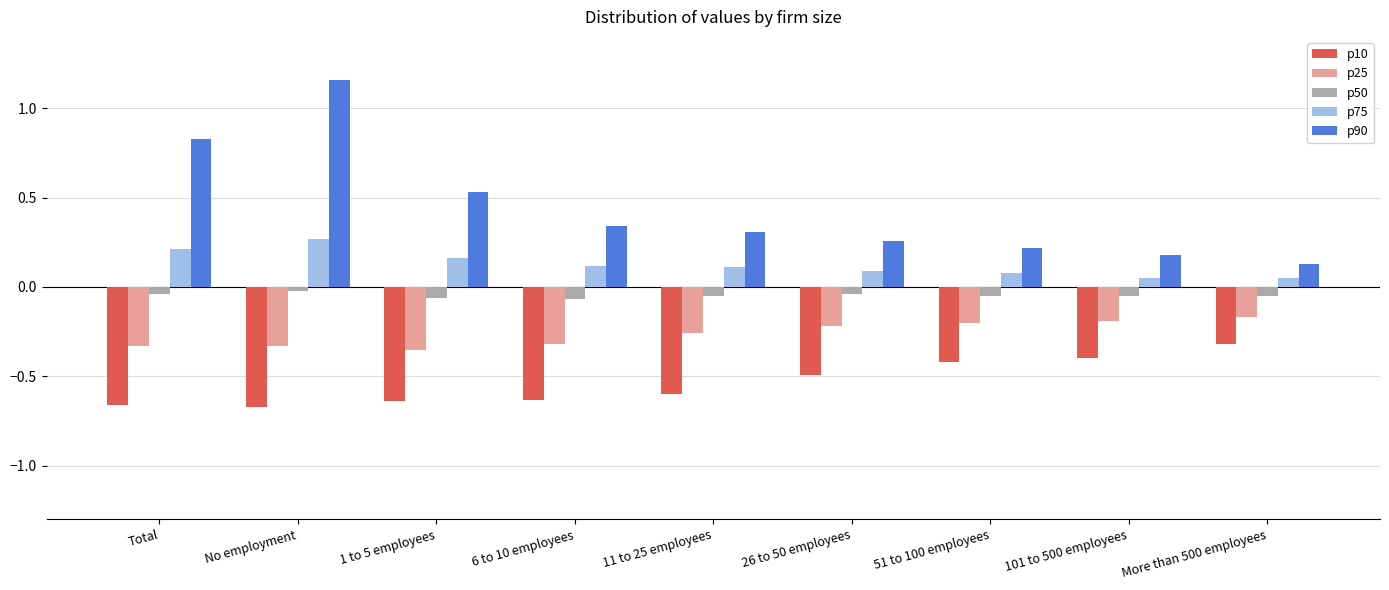

What are all the series names shown in the legend?

p10, p25, p50, p75, p90